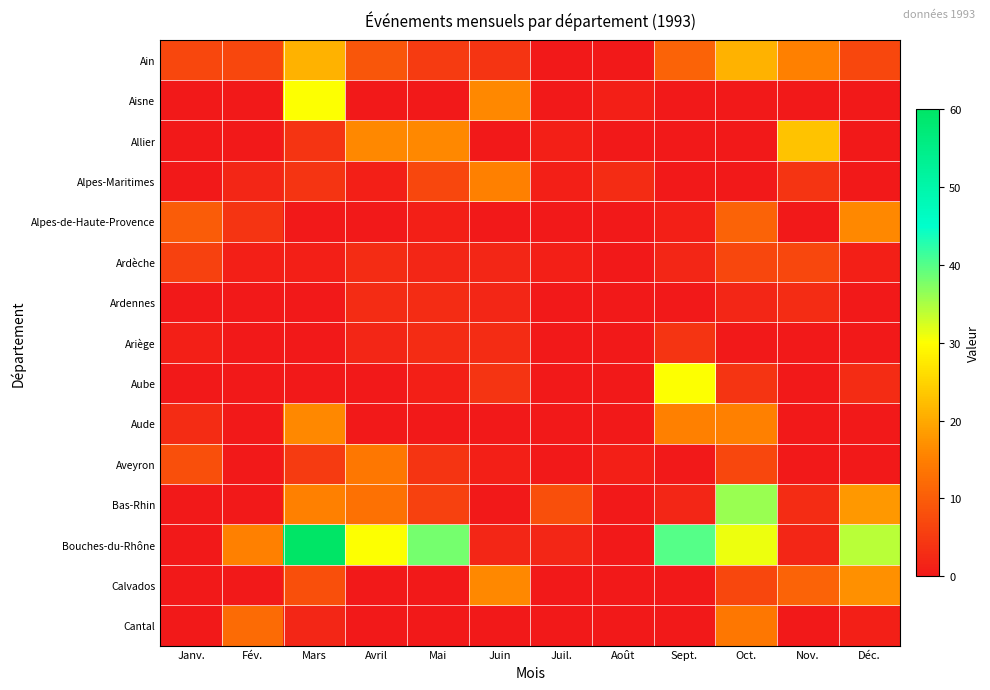

Which series has the largest total across all categories?

Bouches-du-Rhône